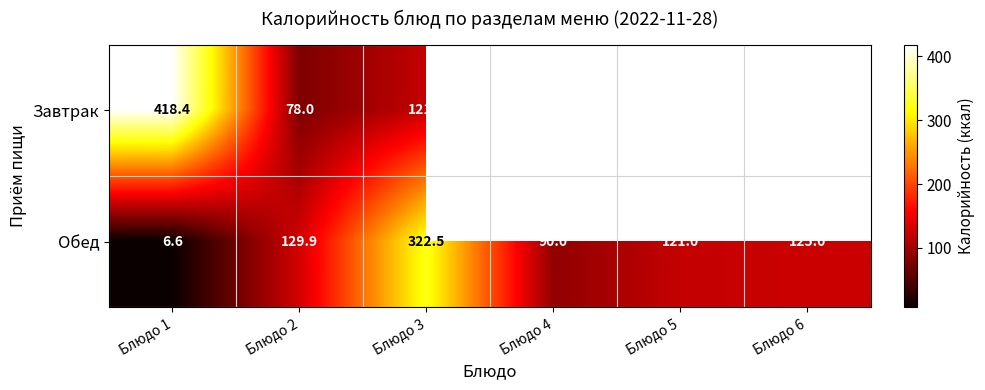

What is the sum of the Обед values at Блюдо 6 and Блюдо 1?

131.6